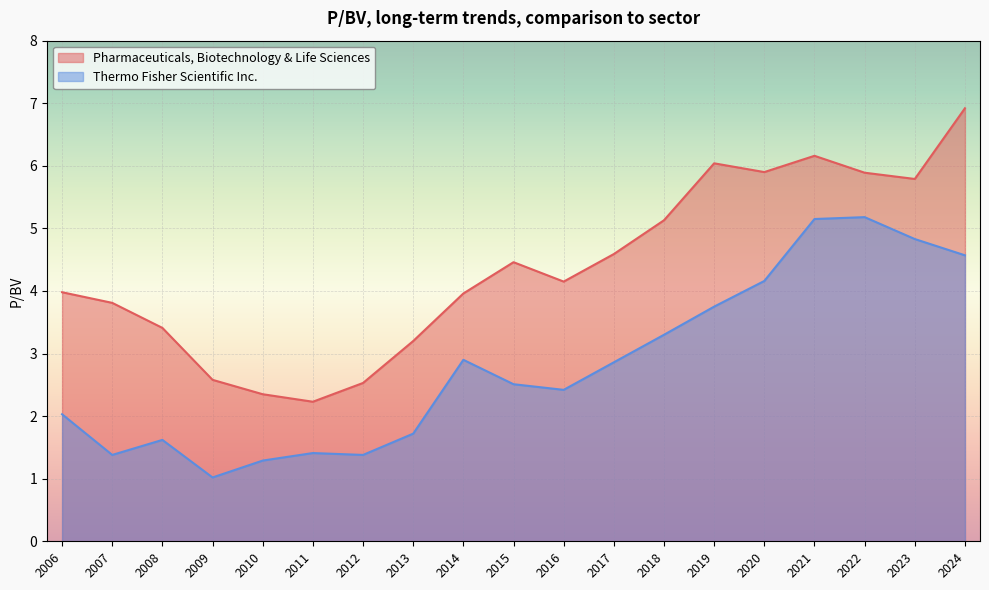

Is it true that Pharmaceuticals, Biotechnology & Life Sciences equals 2.6 at 2016?

False